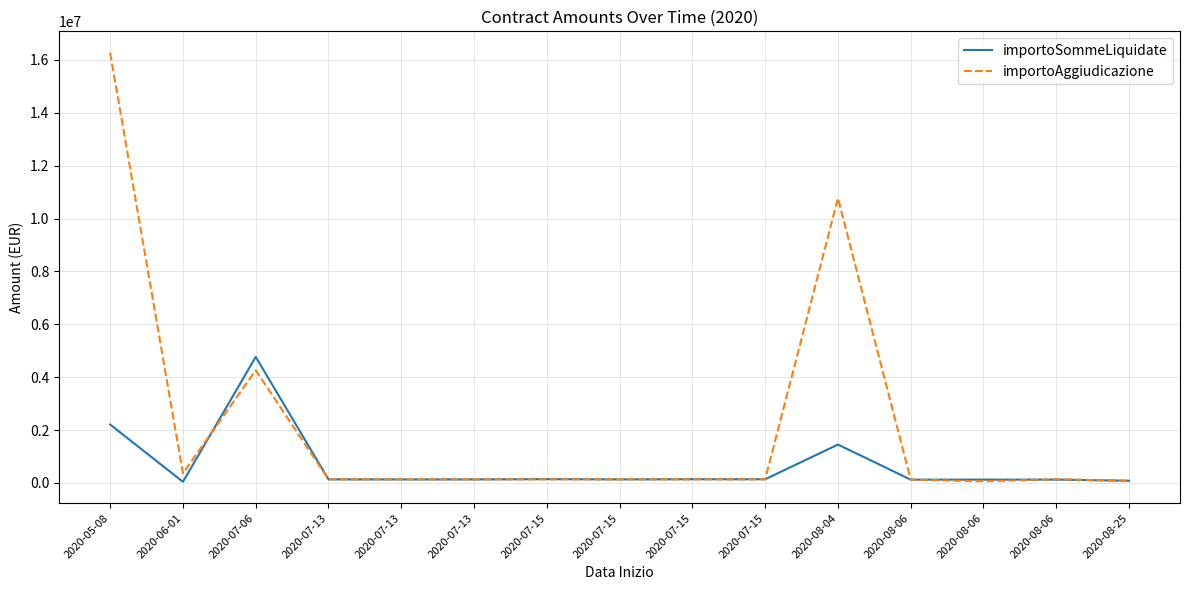

What is the difference between the importoAggiudicazione values at 2020-07-13 and 2020-08-06?

75143.9